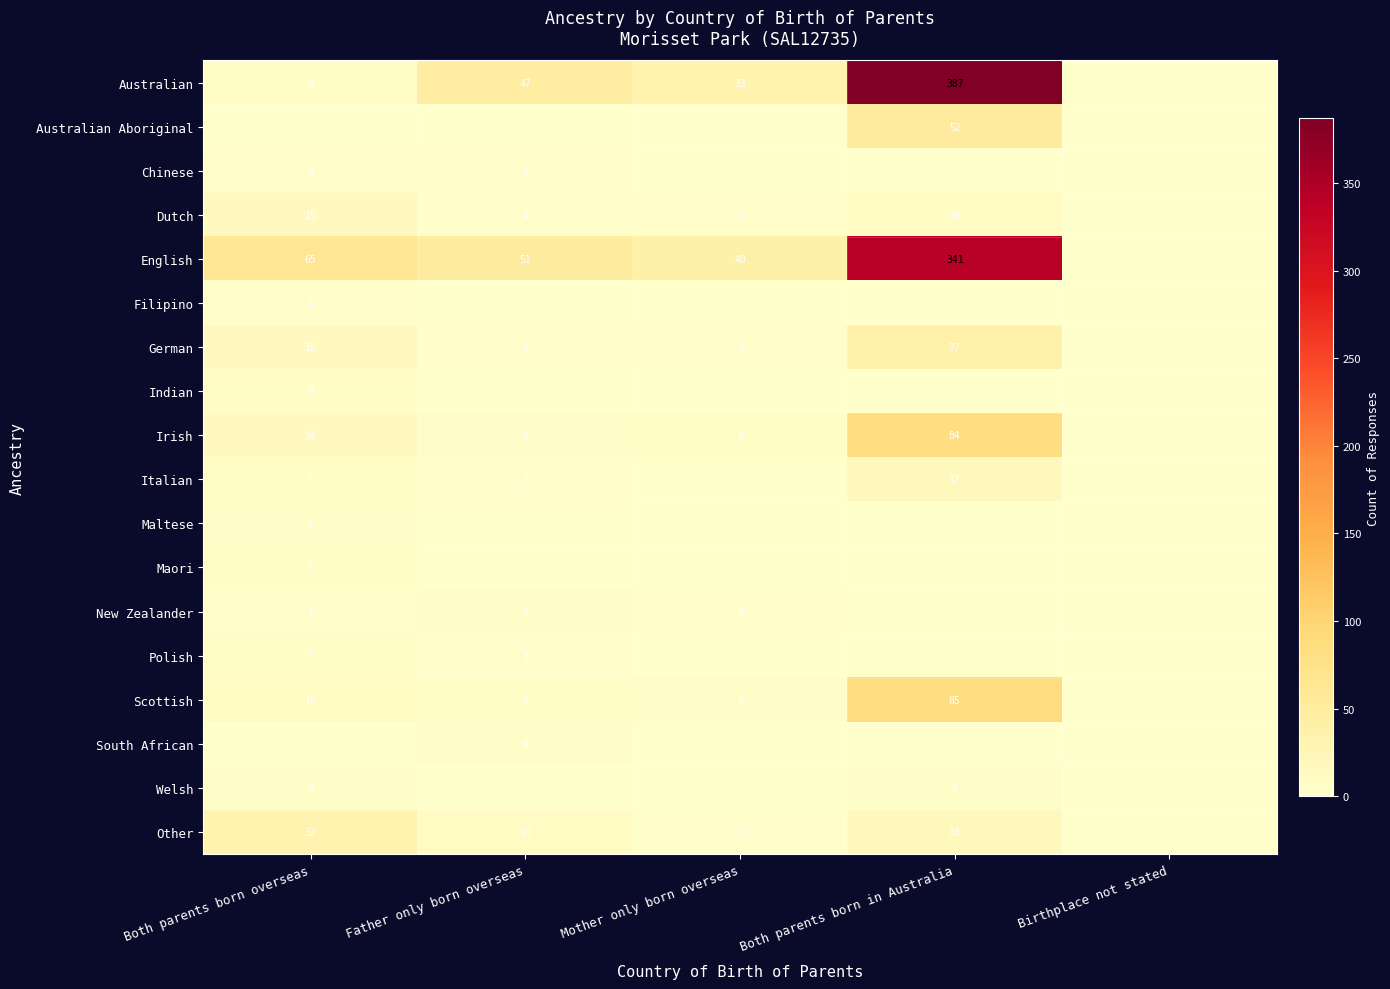

What is the difference between the highest and lowest values at Mother only born overseas?

40